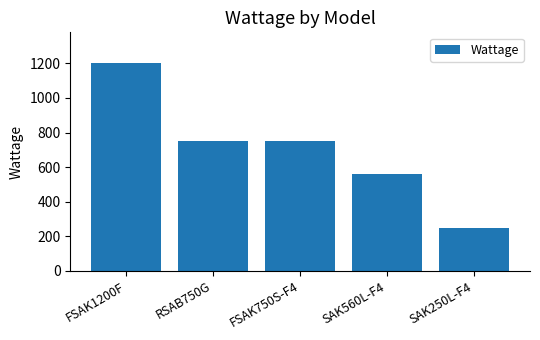

What is the value of the 3rd bar from the left?

750